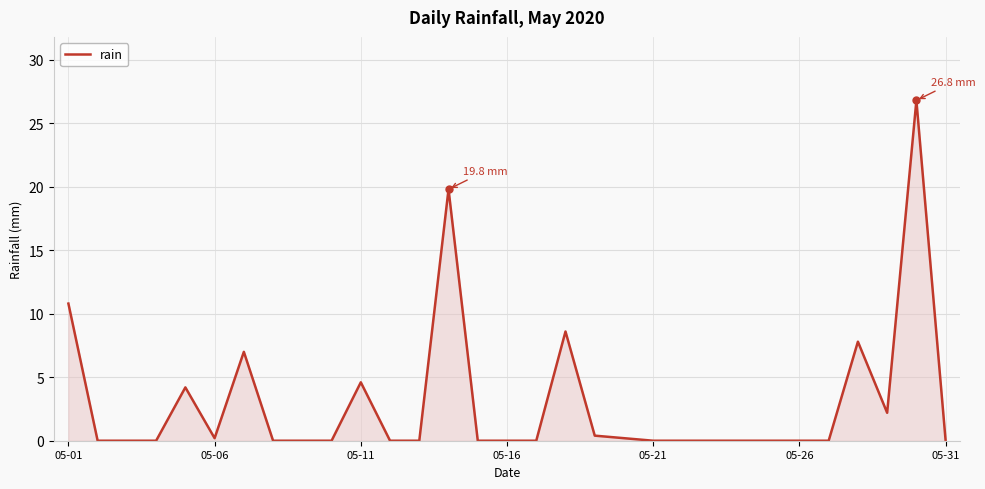

What is the difference between the maximum and minimum values?

26.8